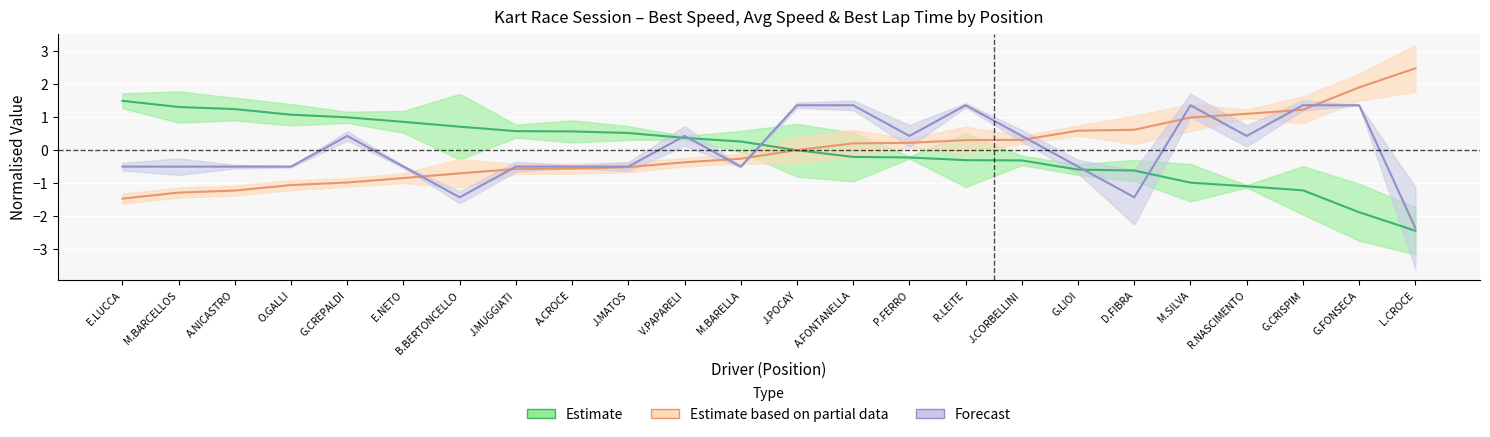

What is the maximum value for Best Speed?

1.5